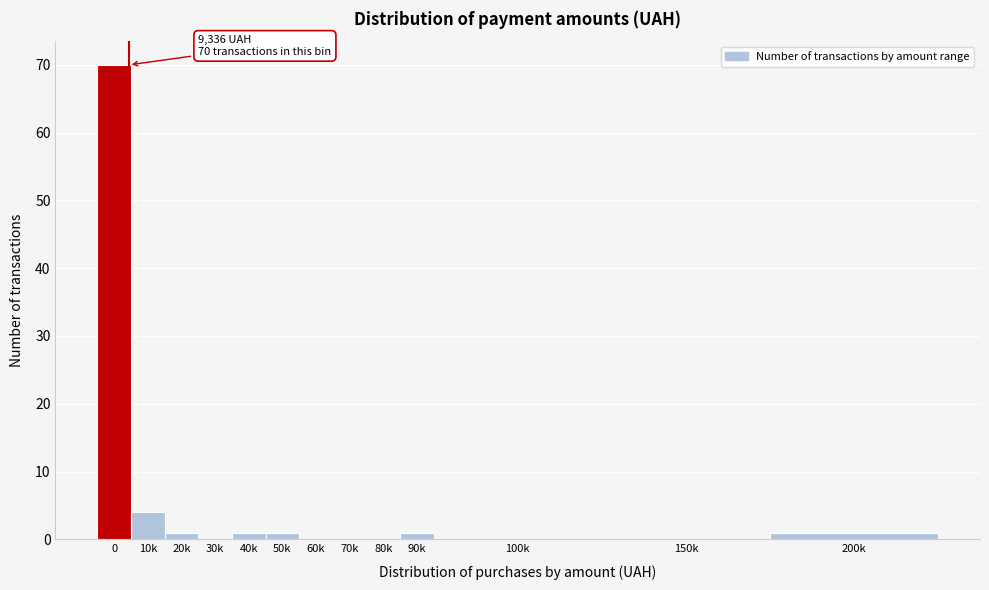

Reading left to right, what are all the values shown in this chart?

0=70	10k=4	20k=1	30k=0	40k=1	50k=1	60k=0	70k=0	80k=0	90k=1	100k=0	150k=0	200k=1